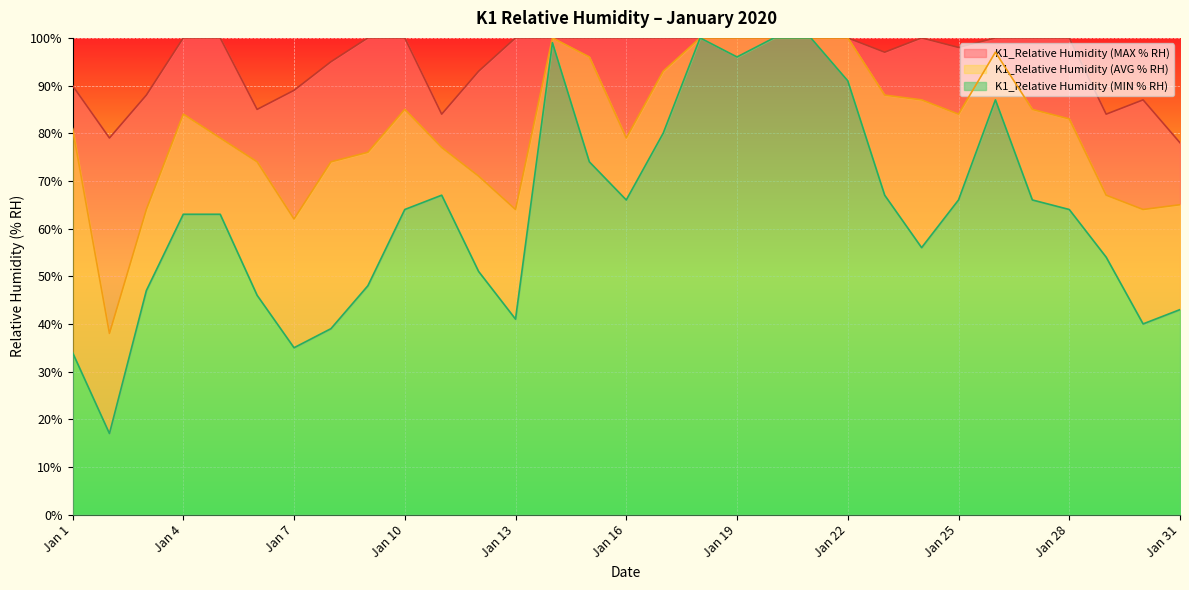

Which series has the largest total across all categories?

K1_Relative Humidity (MAX % RH)